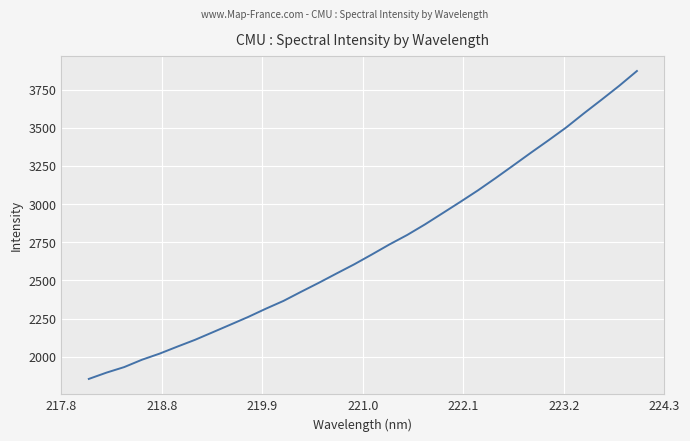

What is the sum of all values?

86951.2